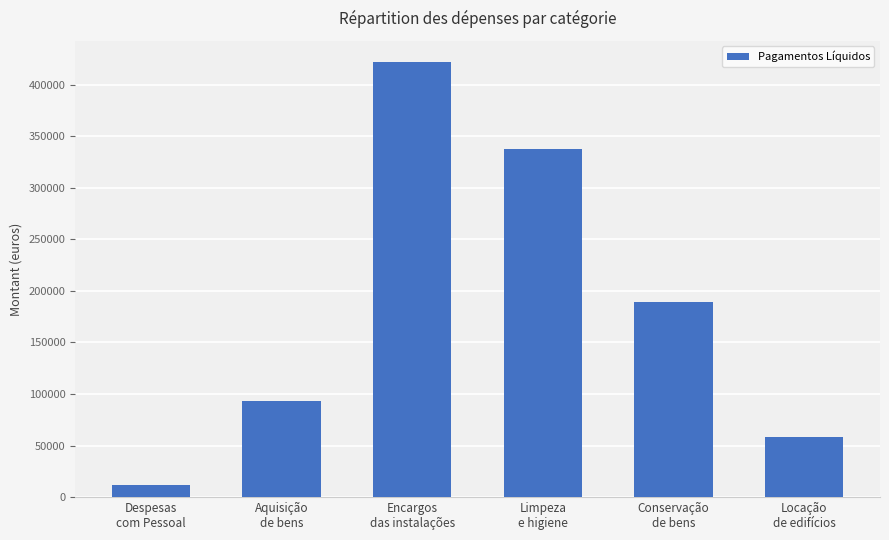

Which category has the highest value across all series?

Encargos
das instalações